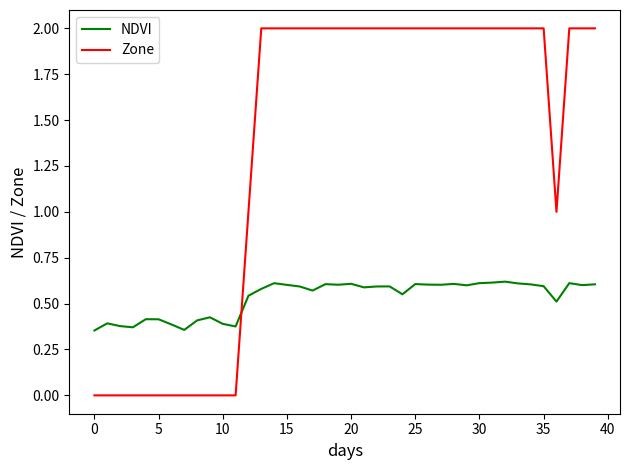

Rank the series by their average value, from highest to lowest.

Zone, NDVI